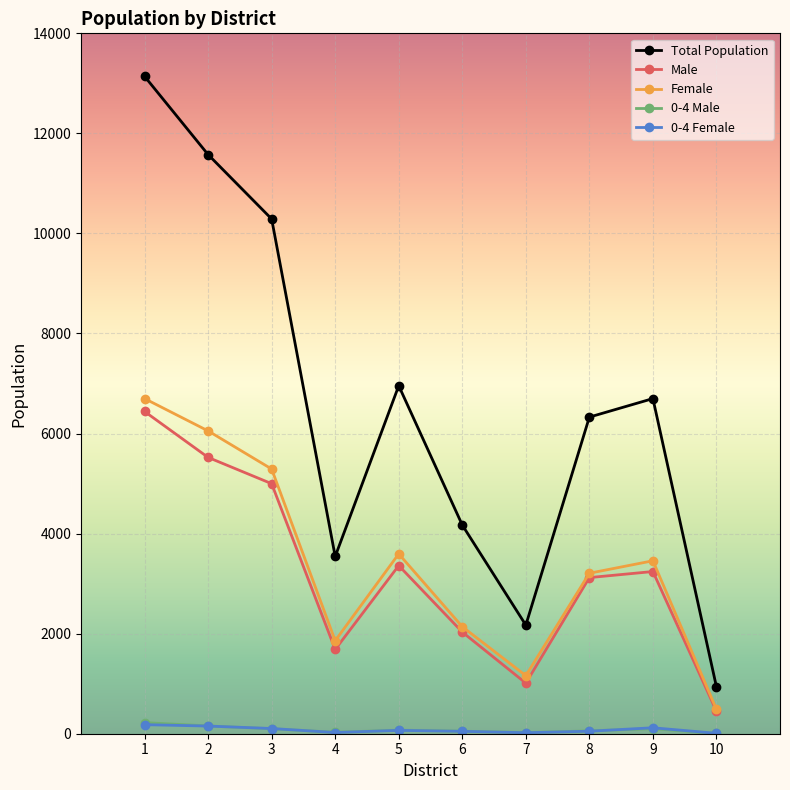

True or false: 0-4 Female has more than 0 points higher than both neighbors.

True